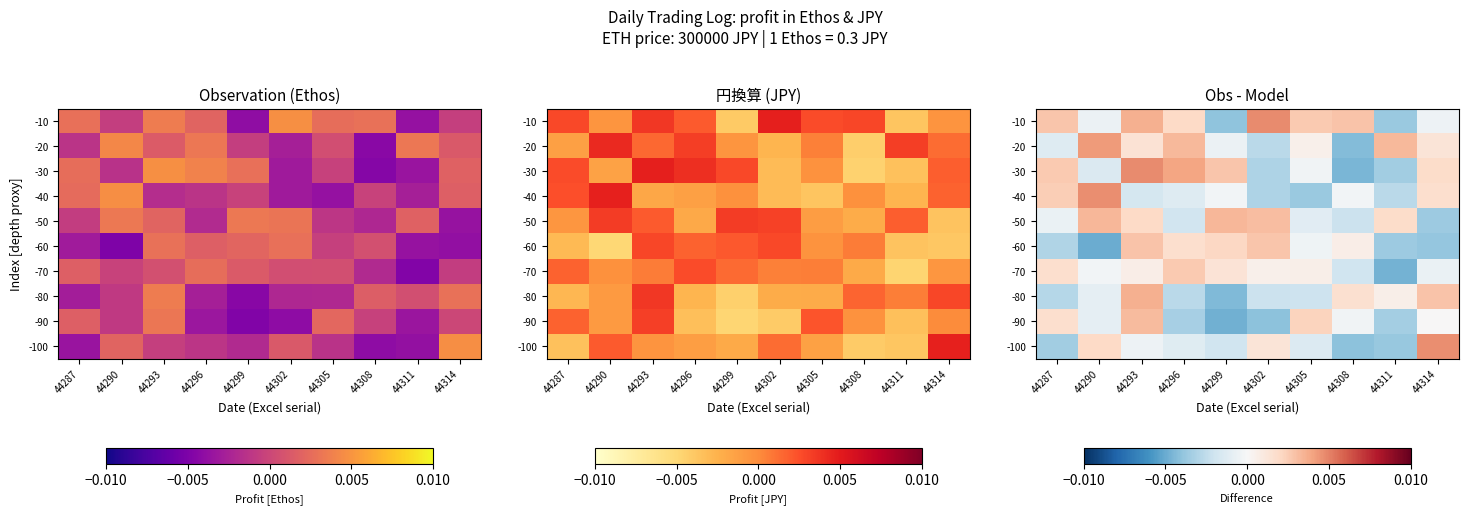

At which category is the sum across all series the highest?

44293